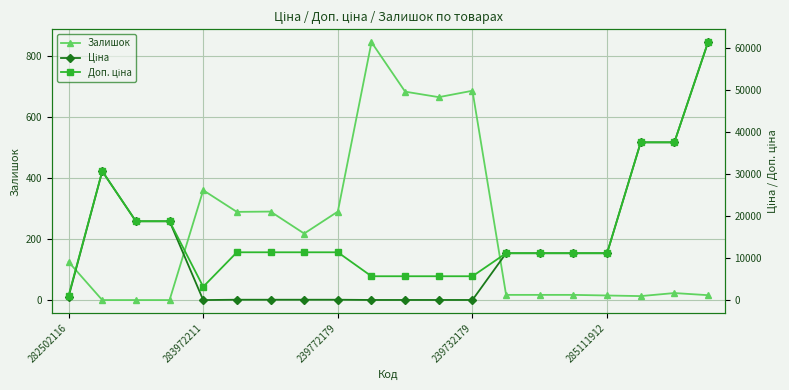

In Доп. ціна, how many points are lower than both neighbors (excluding endpoints)?

1